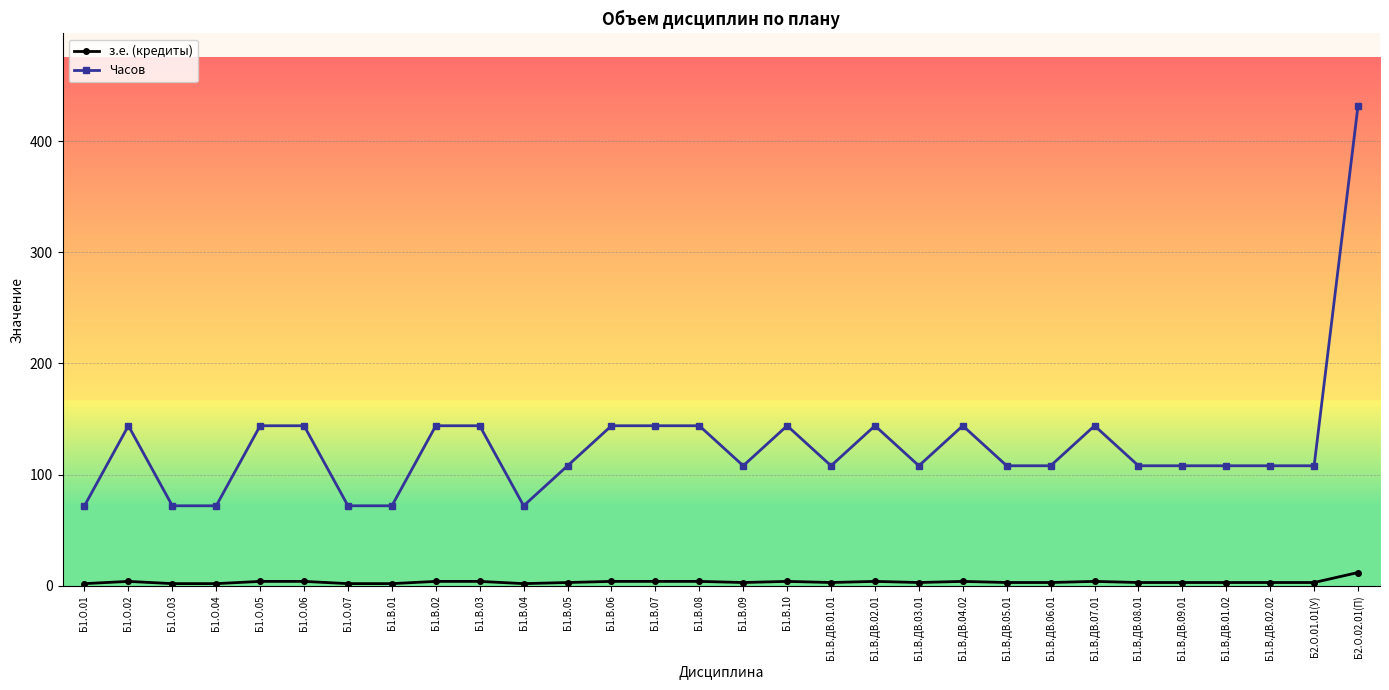

How many lines are shown in the chart?

2